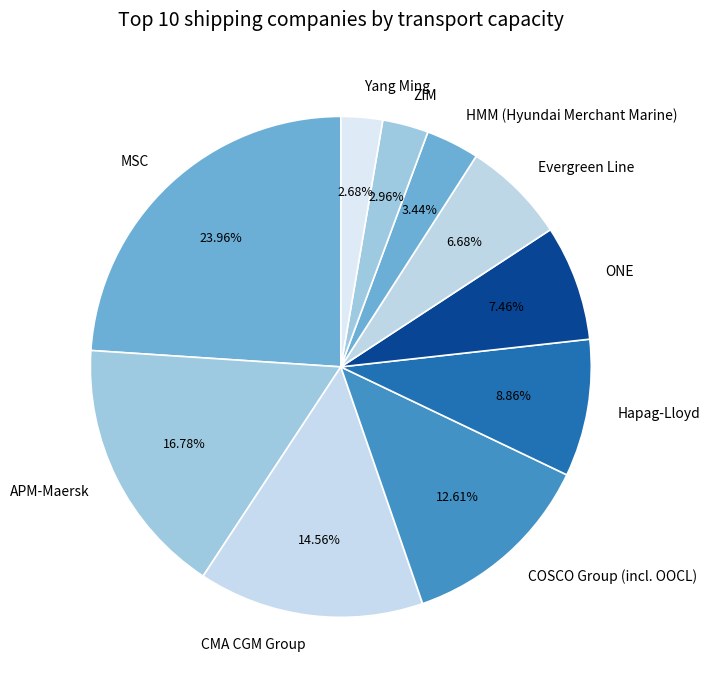

Count the number of slices in the pie.

10